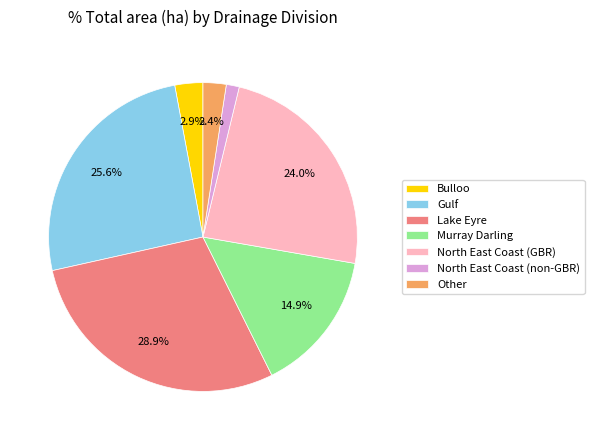

Between Other and North East Coast (non-GBR), which is larger?

Other